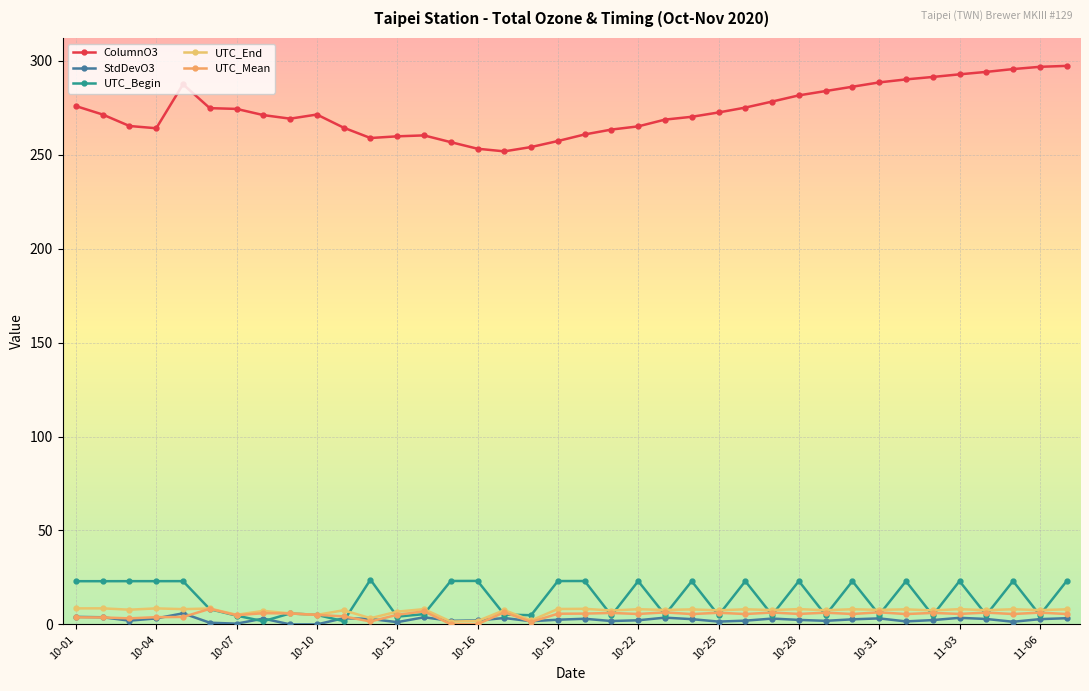

How many lines are shown in the chart?

5